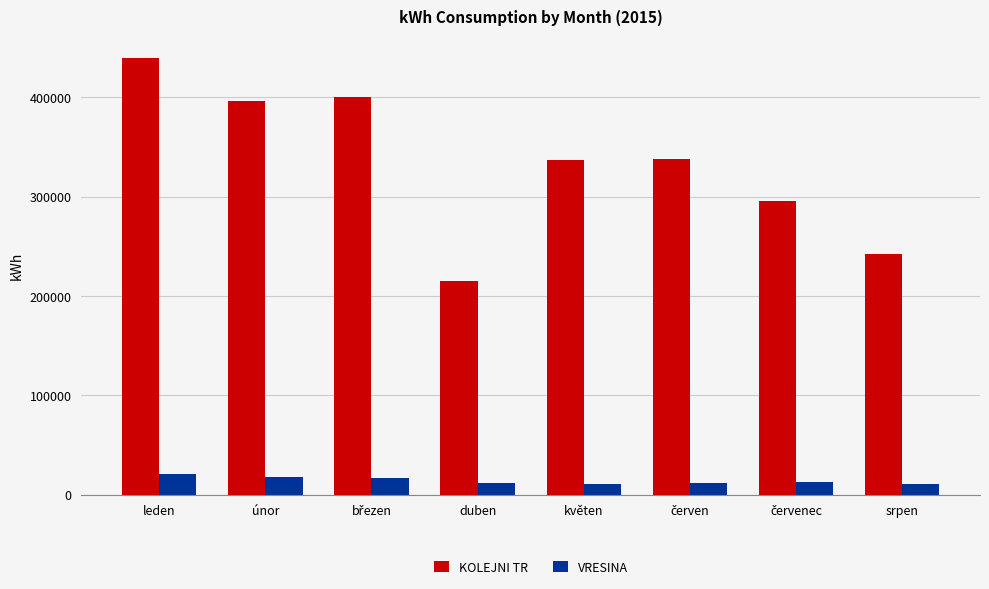

True or false: KOLEJNI TR has a value of 346174.9 at duben.

False